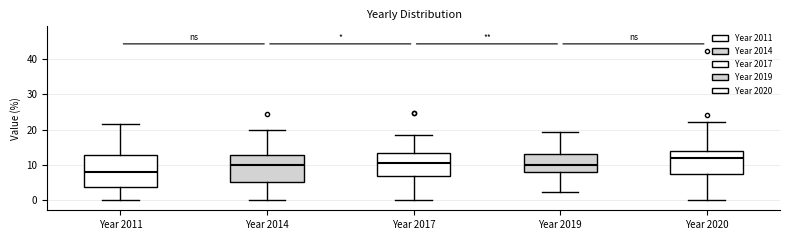

Reading left to right, transcribe this box plot: for each box, give where its median line is, the range the box spans, and where its two whiskers end, as read against the y-axis. The values are not printed on the chart, so give them approximately, as read against the axis.

Year 2011: median 8, box 4 to 13, whiskers 0 to 22
Year 2014: median 10, box 5 to 13, whiskers 0 to 20
Year 2017: median 10, box 7 to 13, whiskers 0 to 18
Year 2019: median 10, box 8 to 13, whiskers 2 to 19
Year 2020: median 12, box 7 to 14, whiskers 0 to 22